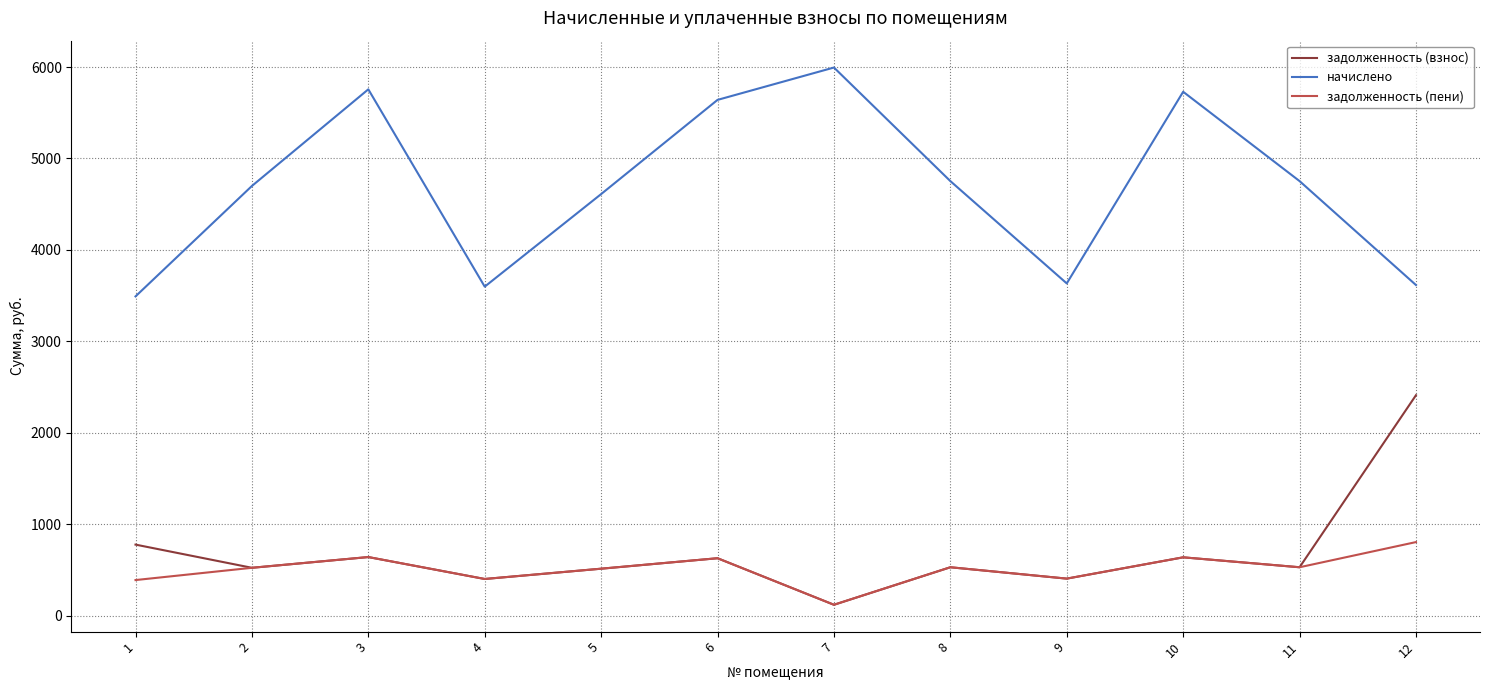

How many lines are shown in the chart?

3